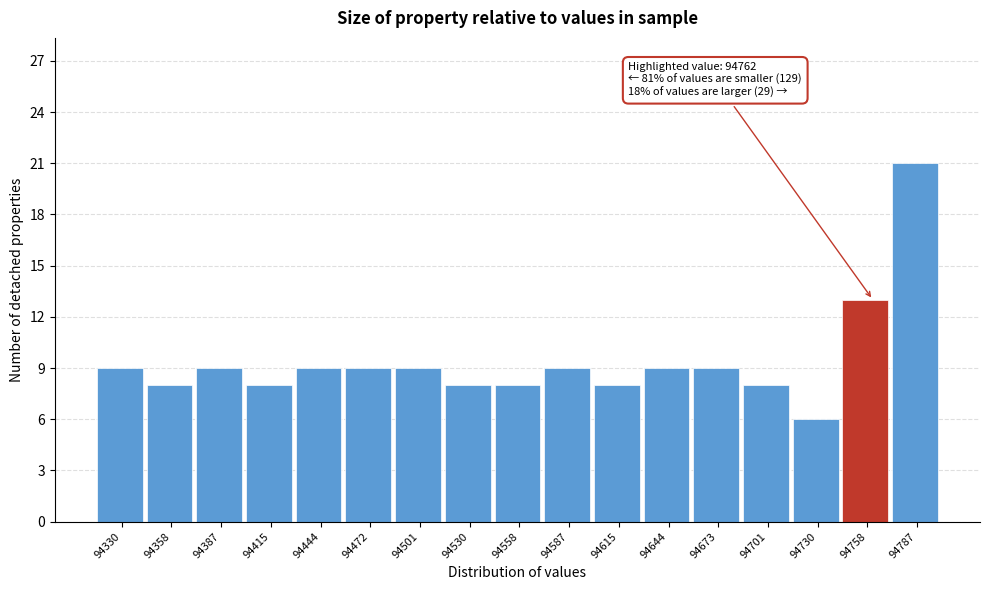

Reading right to left, extract all data points from this chart.

94787=21	94758=13	94730=6	94701=8	94673=9	94644=9	94615=8	94587=9	94558=8	94530=8	94501=9	94472=9	94444=9	94415=8	94387=9	94358=8	94330=9